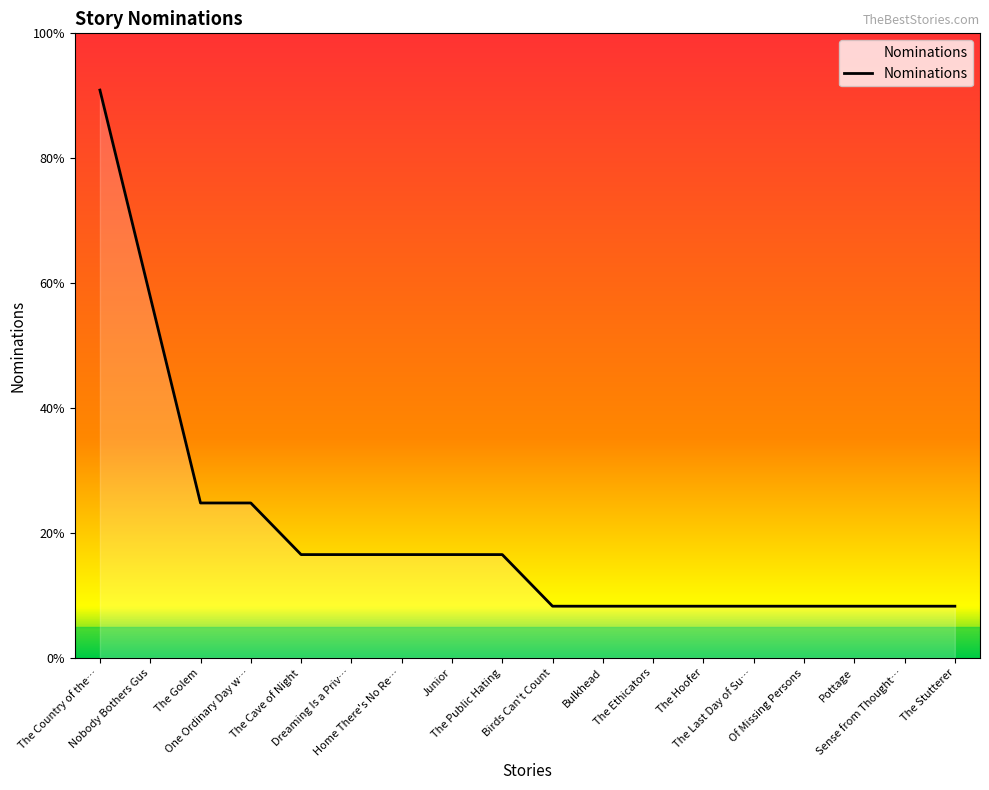

The chart shows a value of 1 at Pottage. True or false?

False